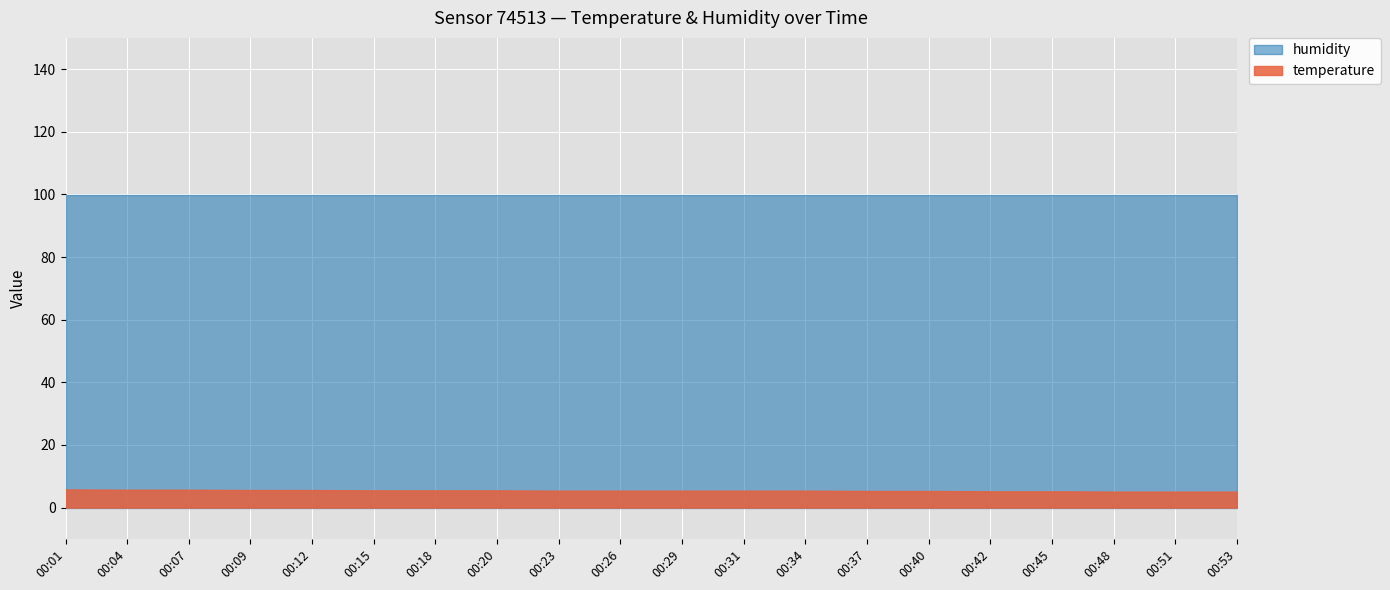

Rank the series by their maximum value, from highest to lowest.

humidity, temperature